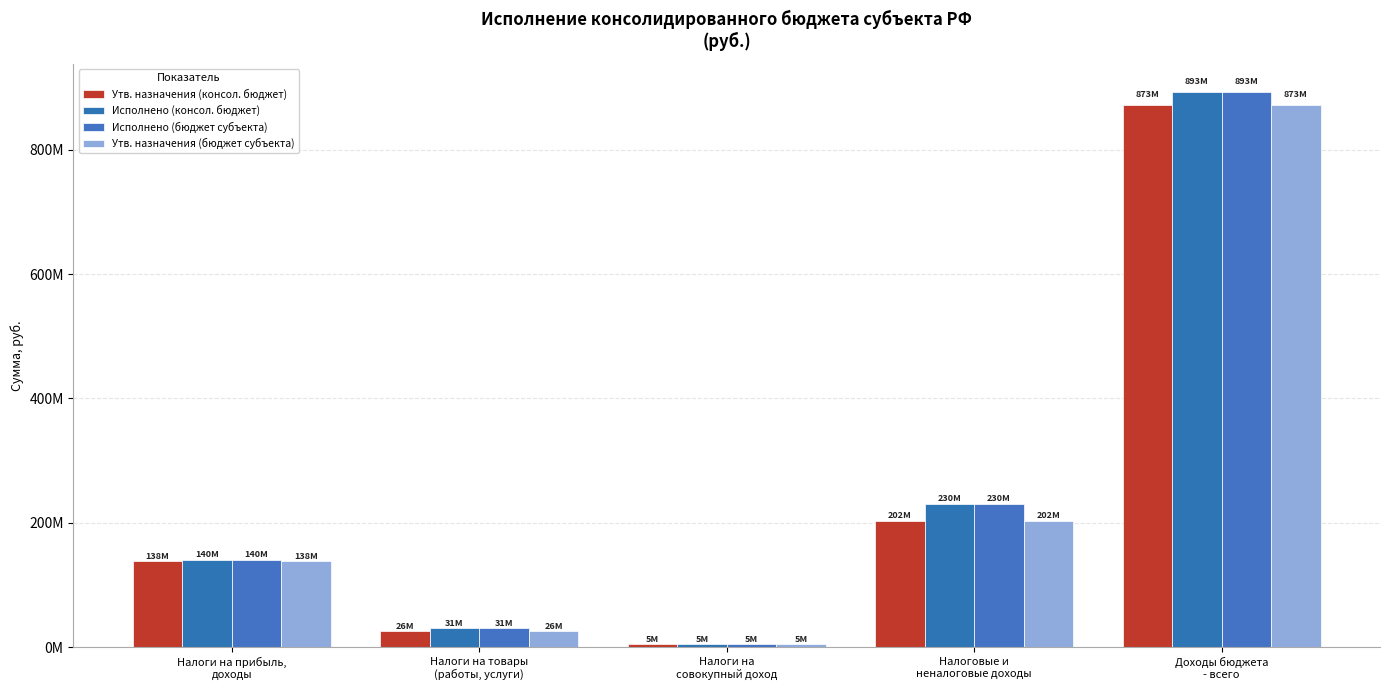

What is the average value of the Утв. назначения (консол. бюджет) series?

248985147.0